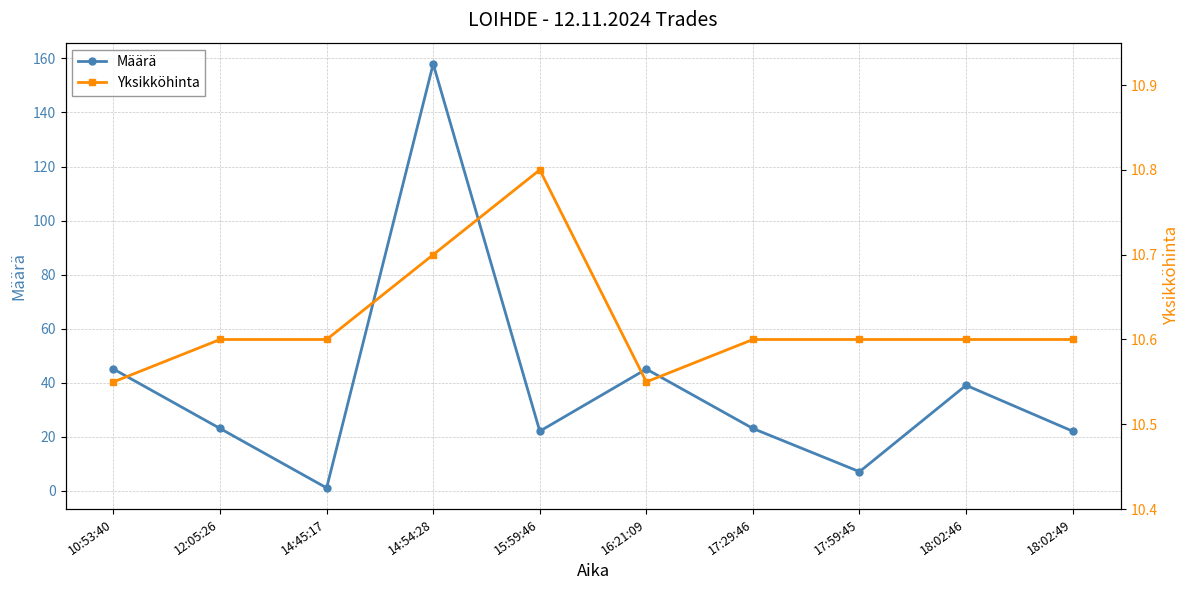

At which category does Määrä reach its first local valley?

14:45:17